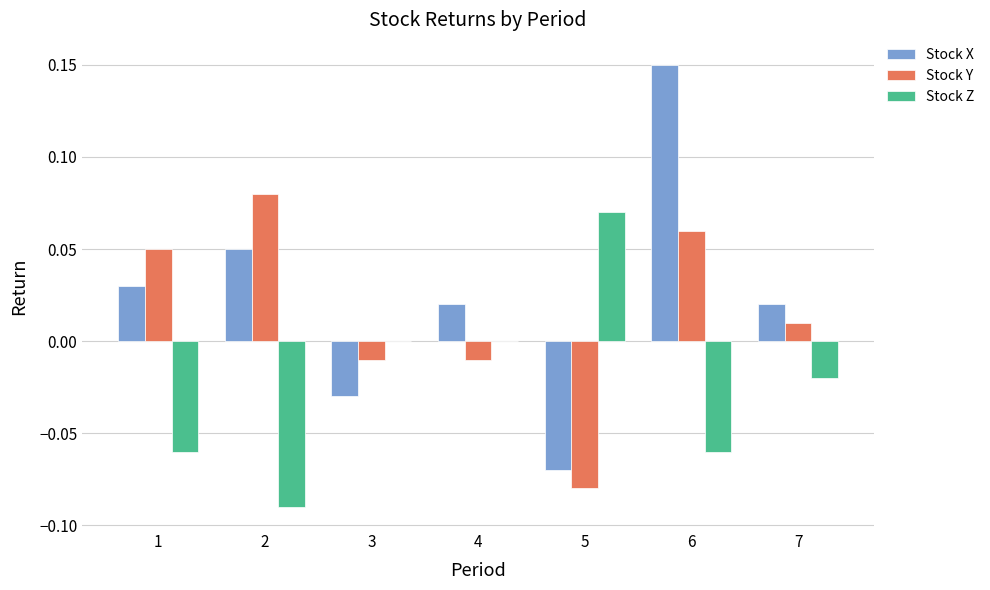

At which category is the sum across all series the highest?

6